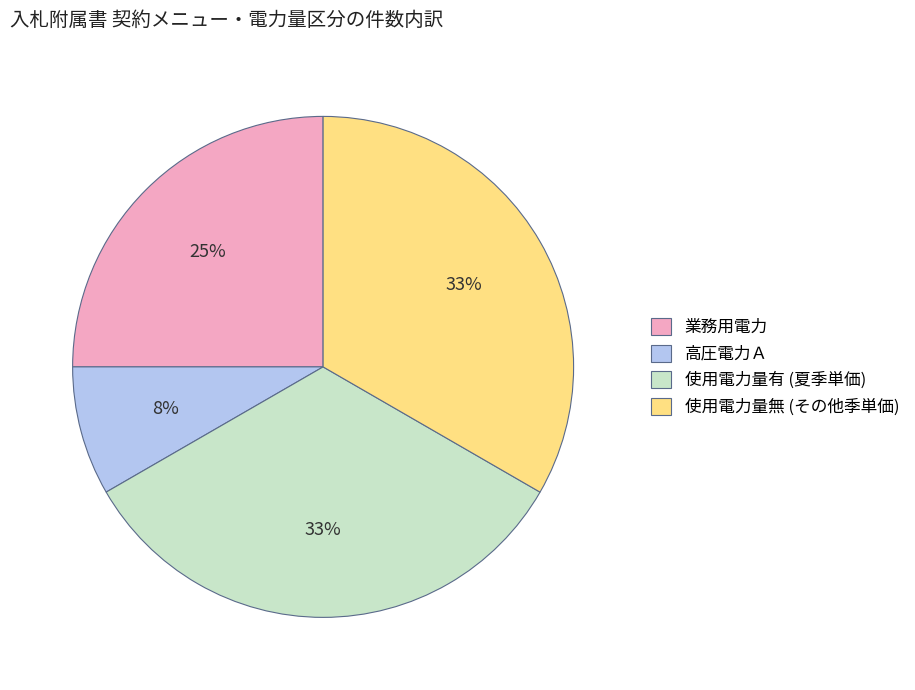

Do 使用電力量無 (その他季単価) and 使用電力量有 (夏季単価) together represent more than half of the pie?

Yes